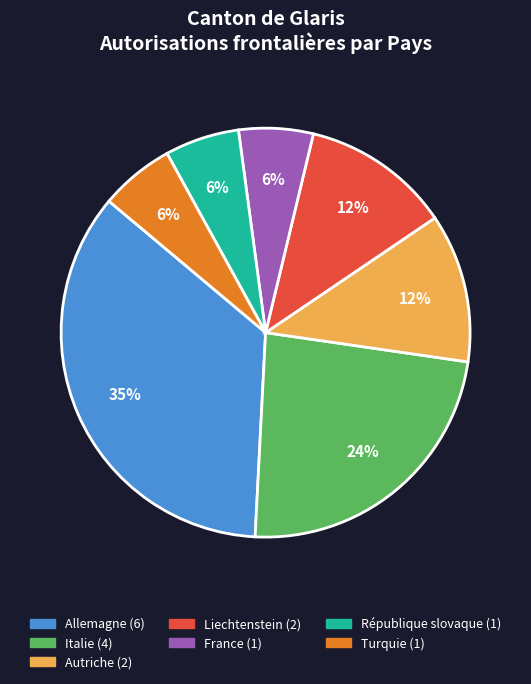

Count the number of slices in the pie.

7